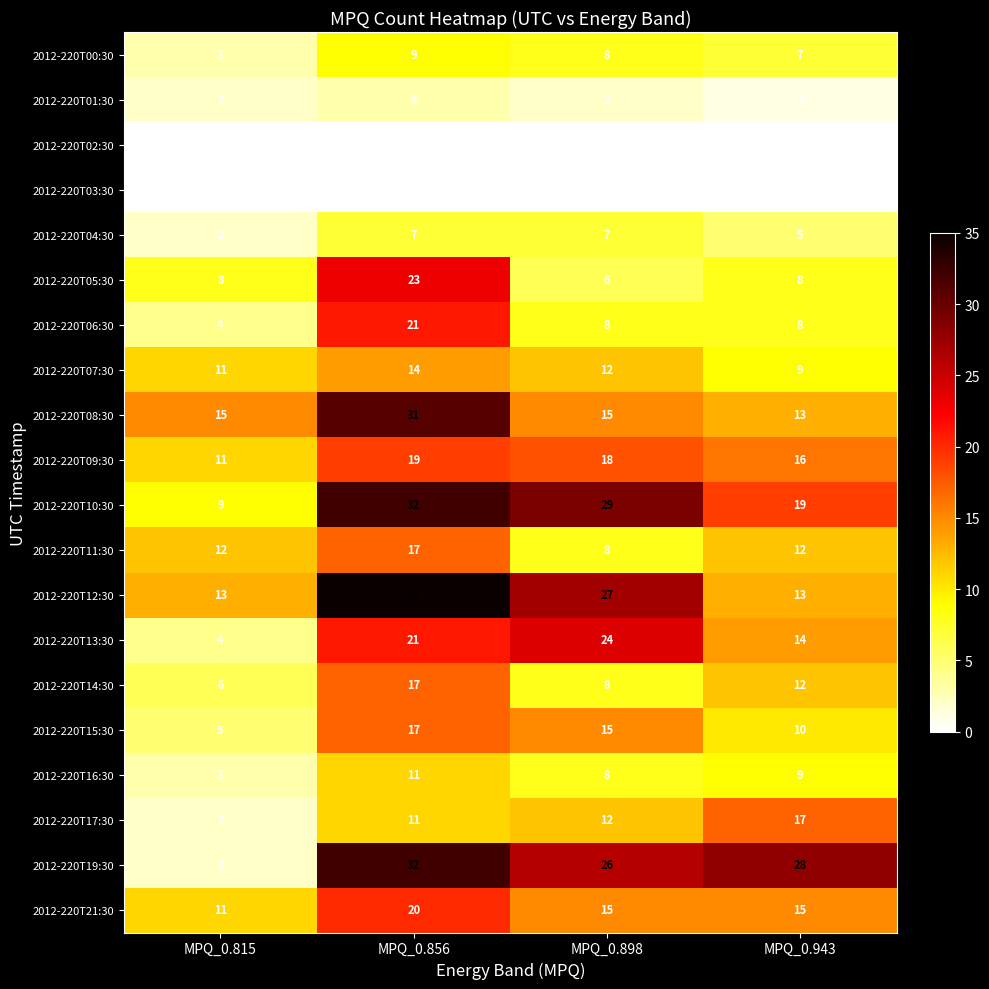

Read the 2012-220T00:30 value at MPQ_0.898.

8